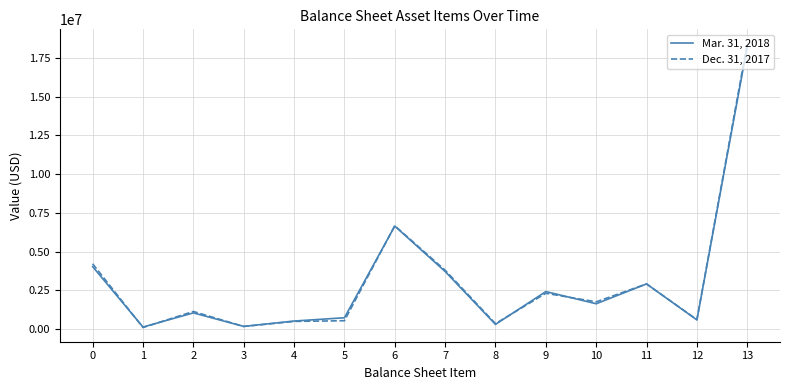

Is the value of Mar. 31, 2018 at 4 greater than the value of Dec. 31, 2017 at 11?

No